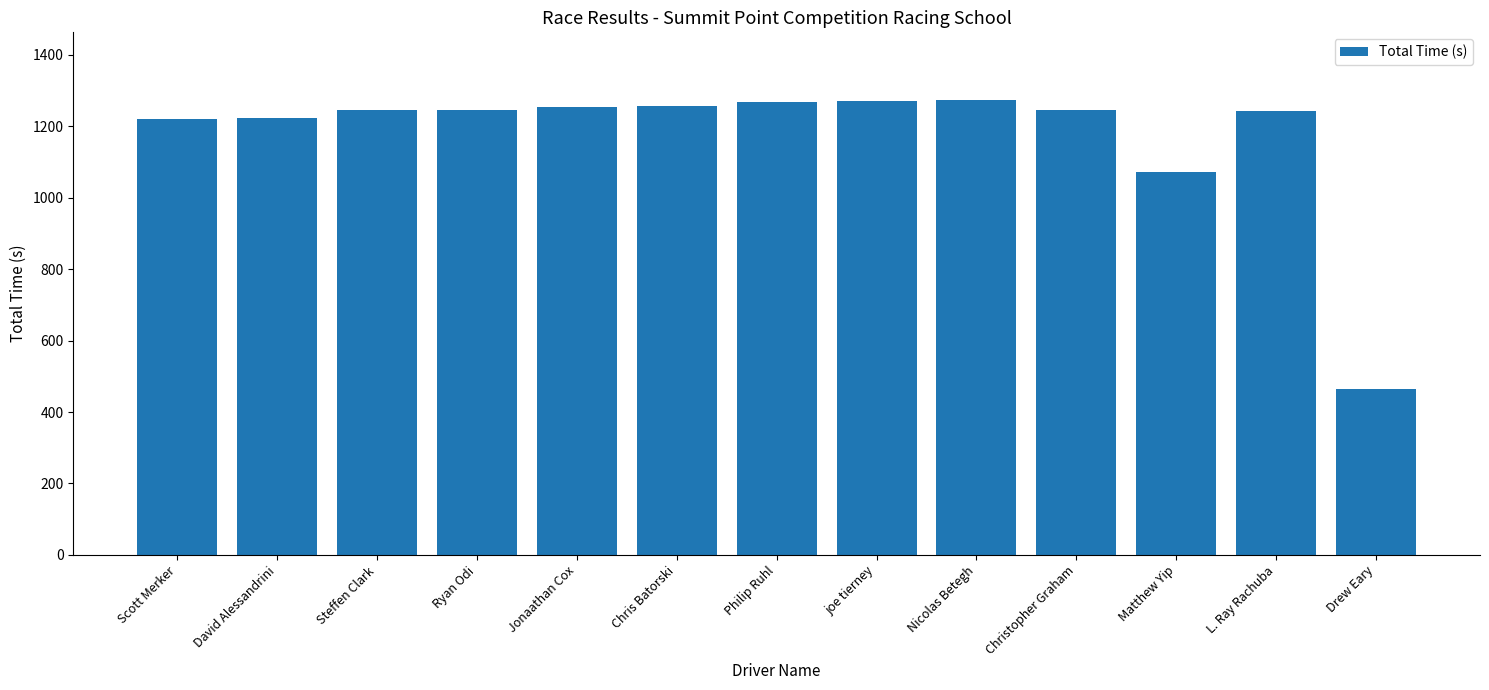

What is the label of the 11th bar from the left?

Matthew Yip